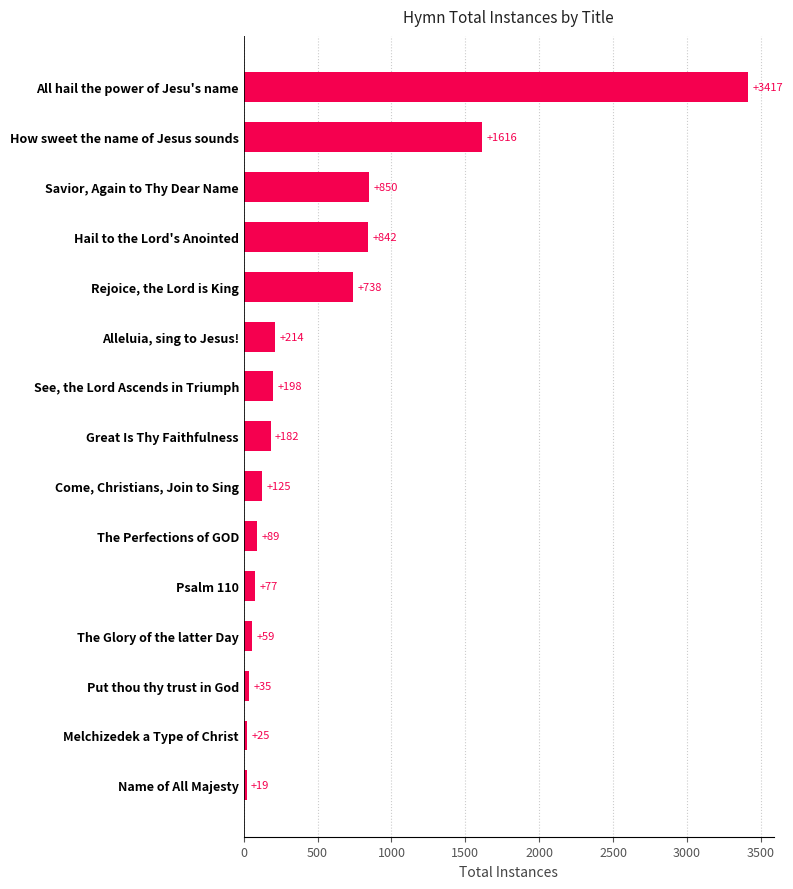

Count the number of categories in the chart.

15